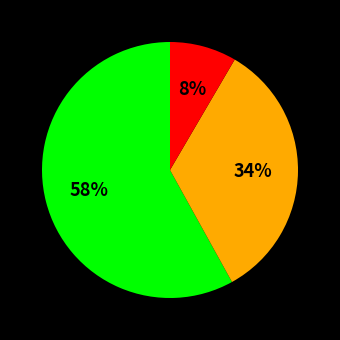

Is there any slice that represents more than half of the pie?

Yes